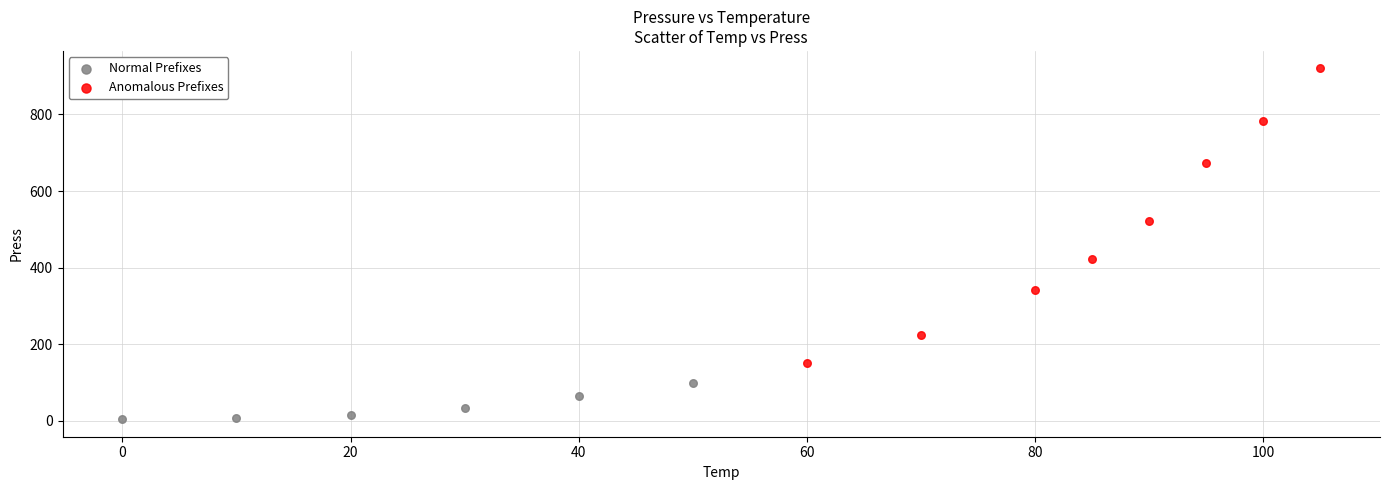

Which series contains the highest Y value?

Anomalous Prefixes